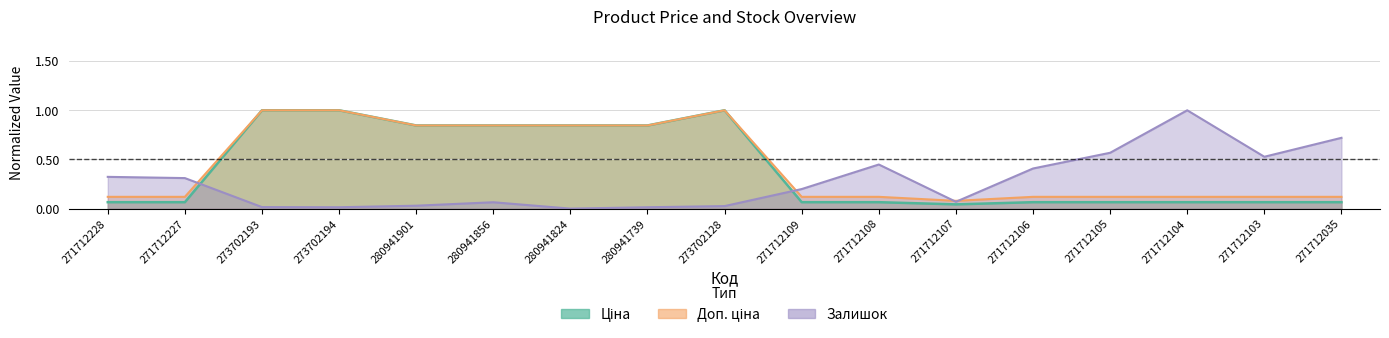

Where is the first local minimum for Ціна?

271712107